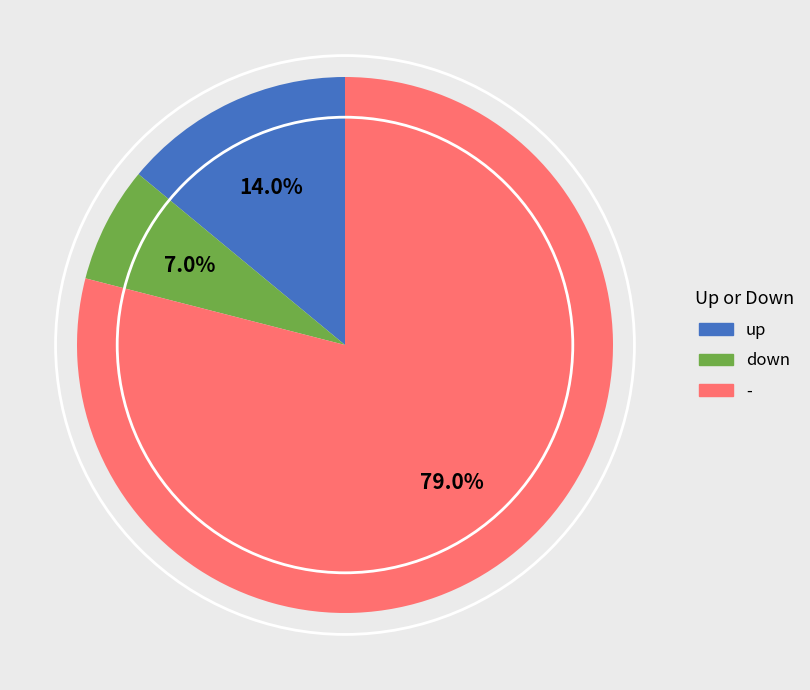

To the nearest percent, what is the average slice percentage?

33%